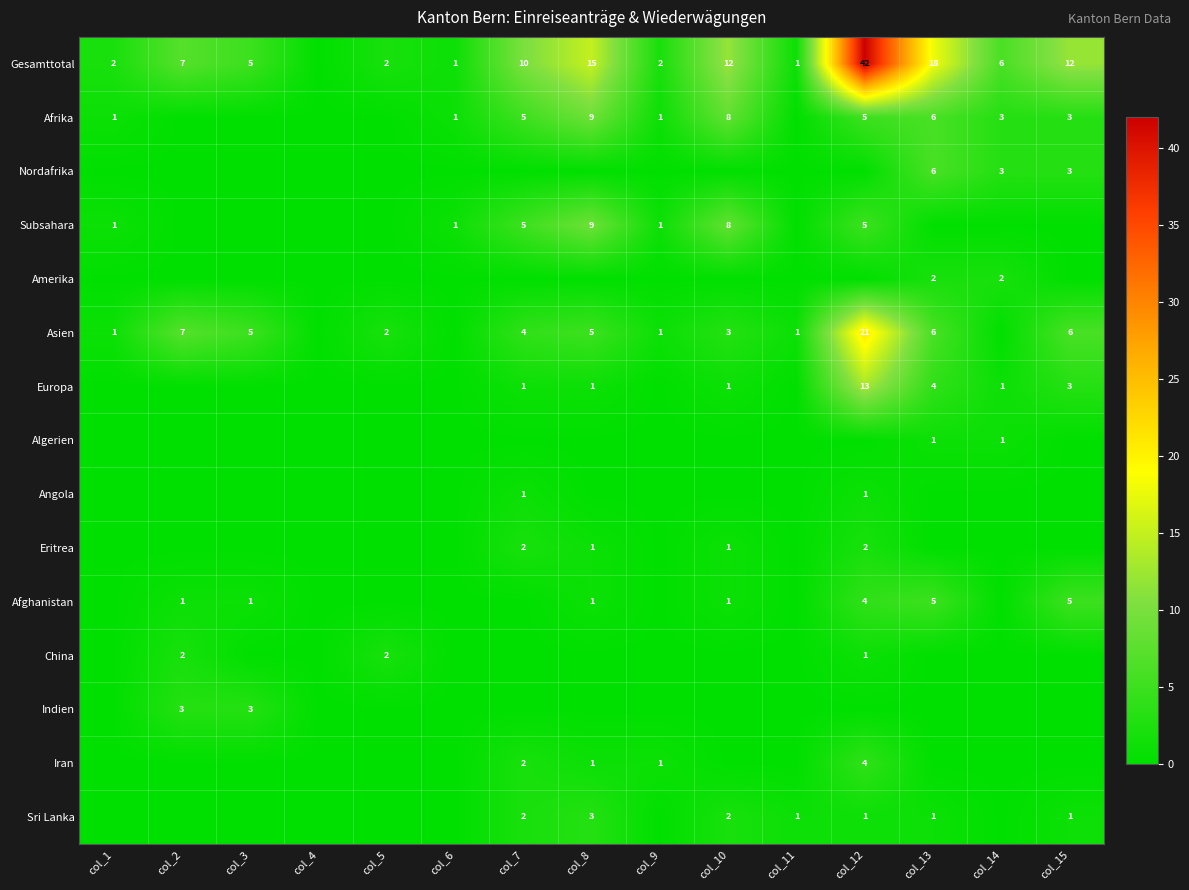

How many distinct data groups are displayed?

15